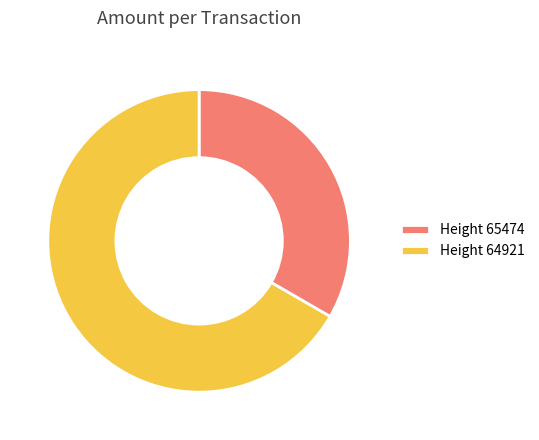

True or false: Height 64921 accounts for 52% of the total.

False